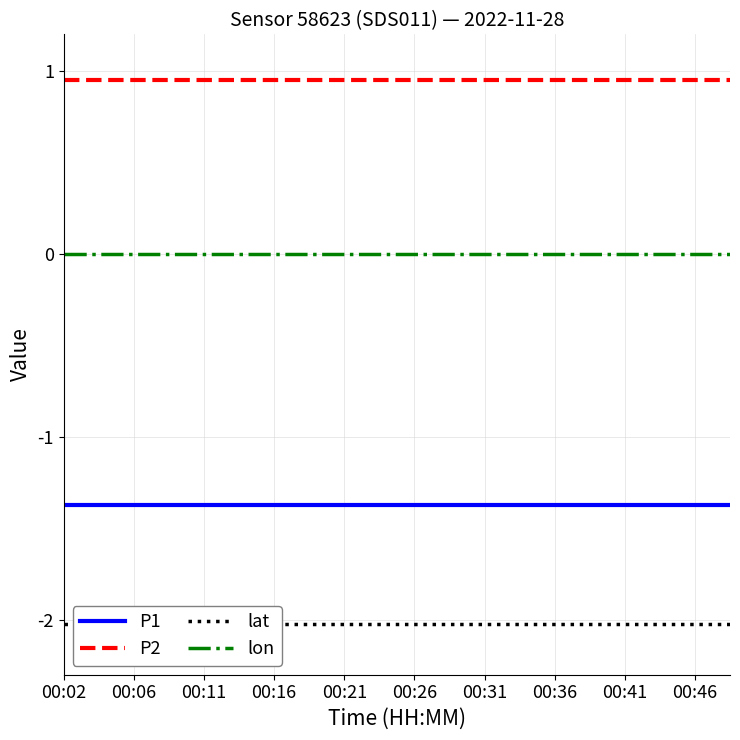

Rank the series by their maximum value, from highest to lowest.

P2, lon, P1, lat